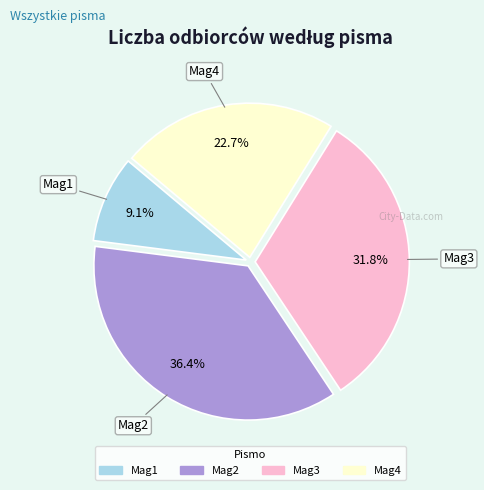

True or false: Mag1 accounts for 1% of the total.

False